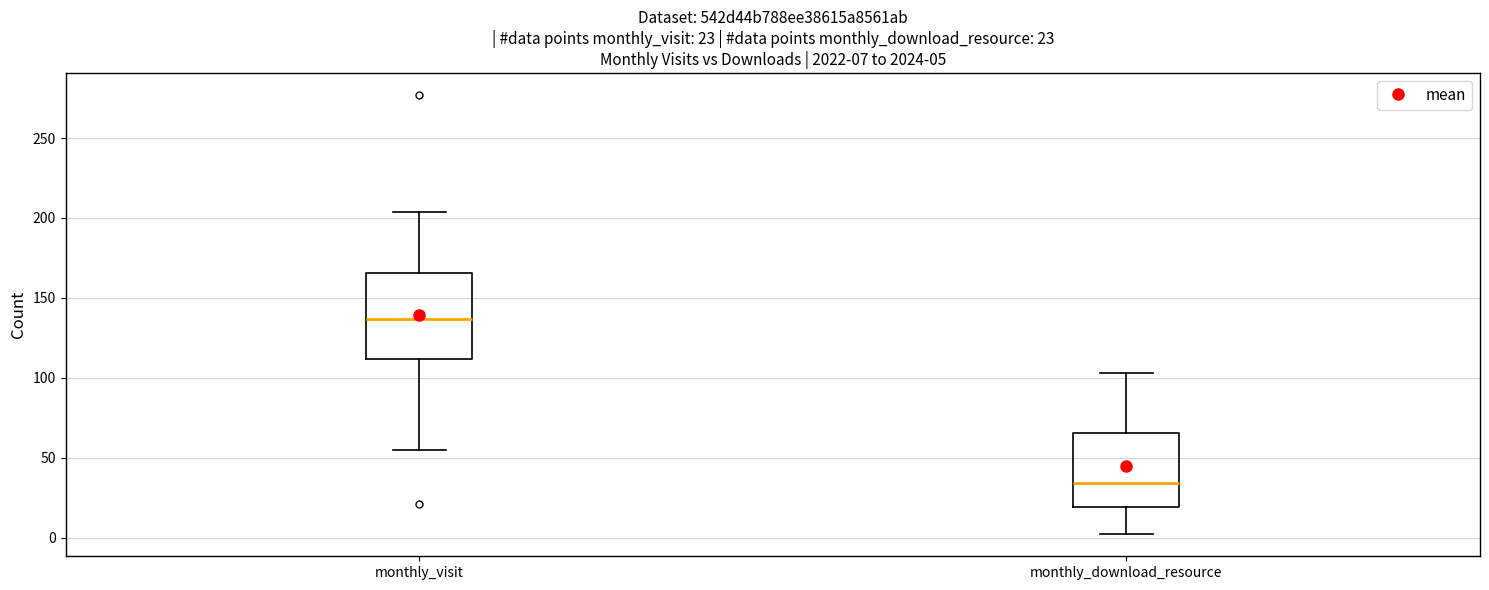

Which box is the tallest, from its lower edge to its upper edge?

monthly_visit